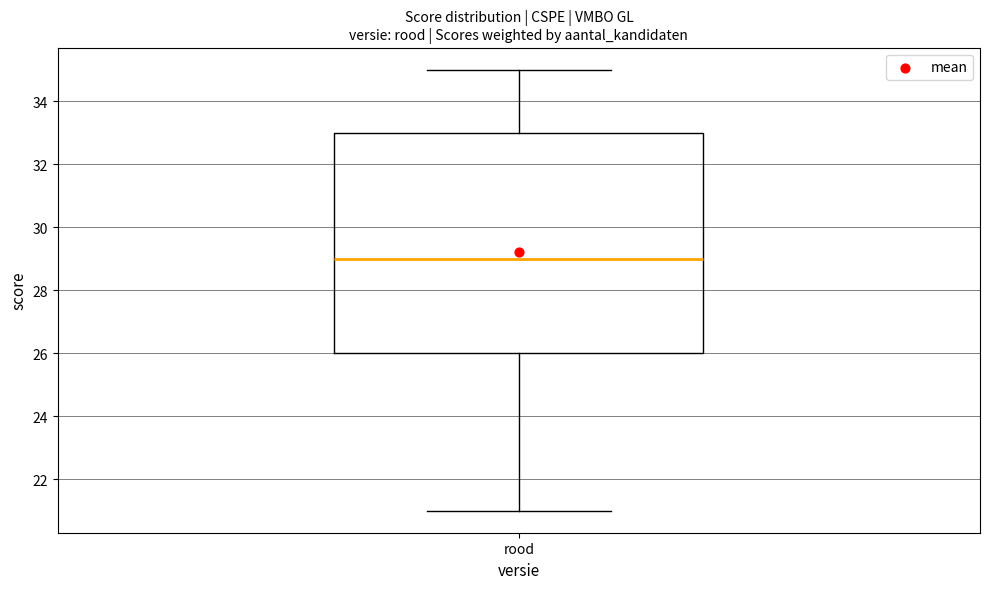

Transcribe this box plot: give where the median line is, the range the box spans, and where the two whiskers end, as read against the y-axis. The values are not printed on the chart, so give them approximately, as read against the axis.

median 29, box 26 to 33, whiskers 21 to 35